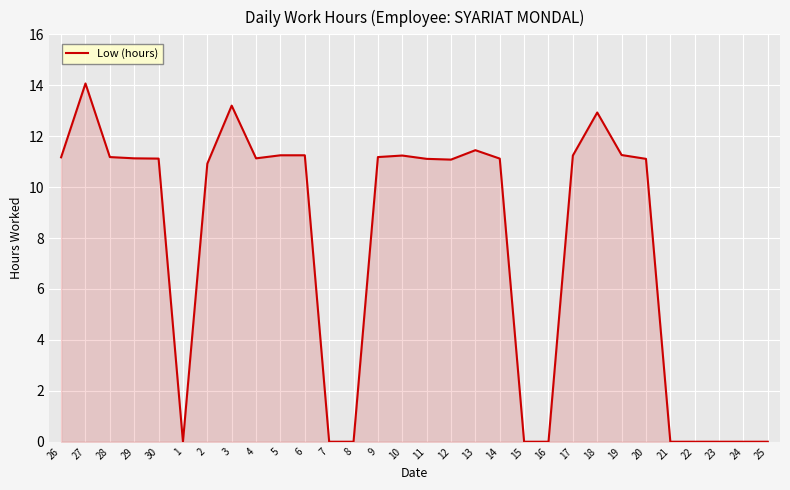

Which has a higher value, 28 or 3?

3